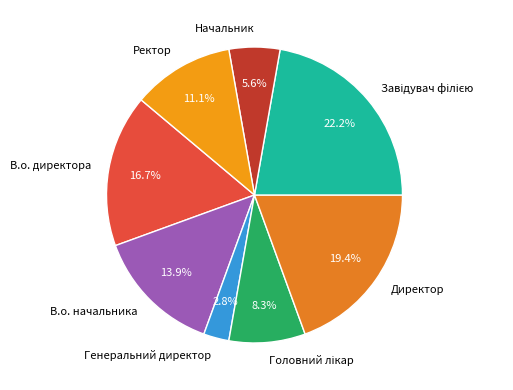

Is Ректор the majority of the pie?

No